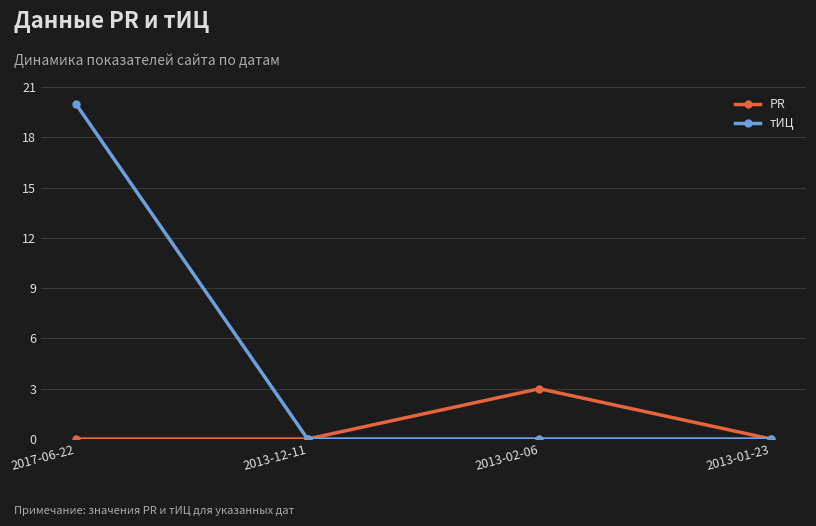

What is the spread (max minus min) of values at 2013-02-06?

3